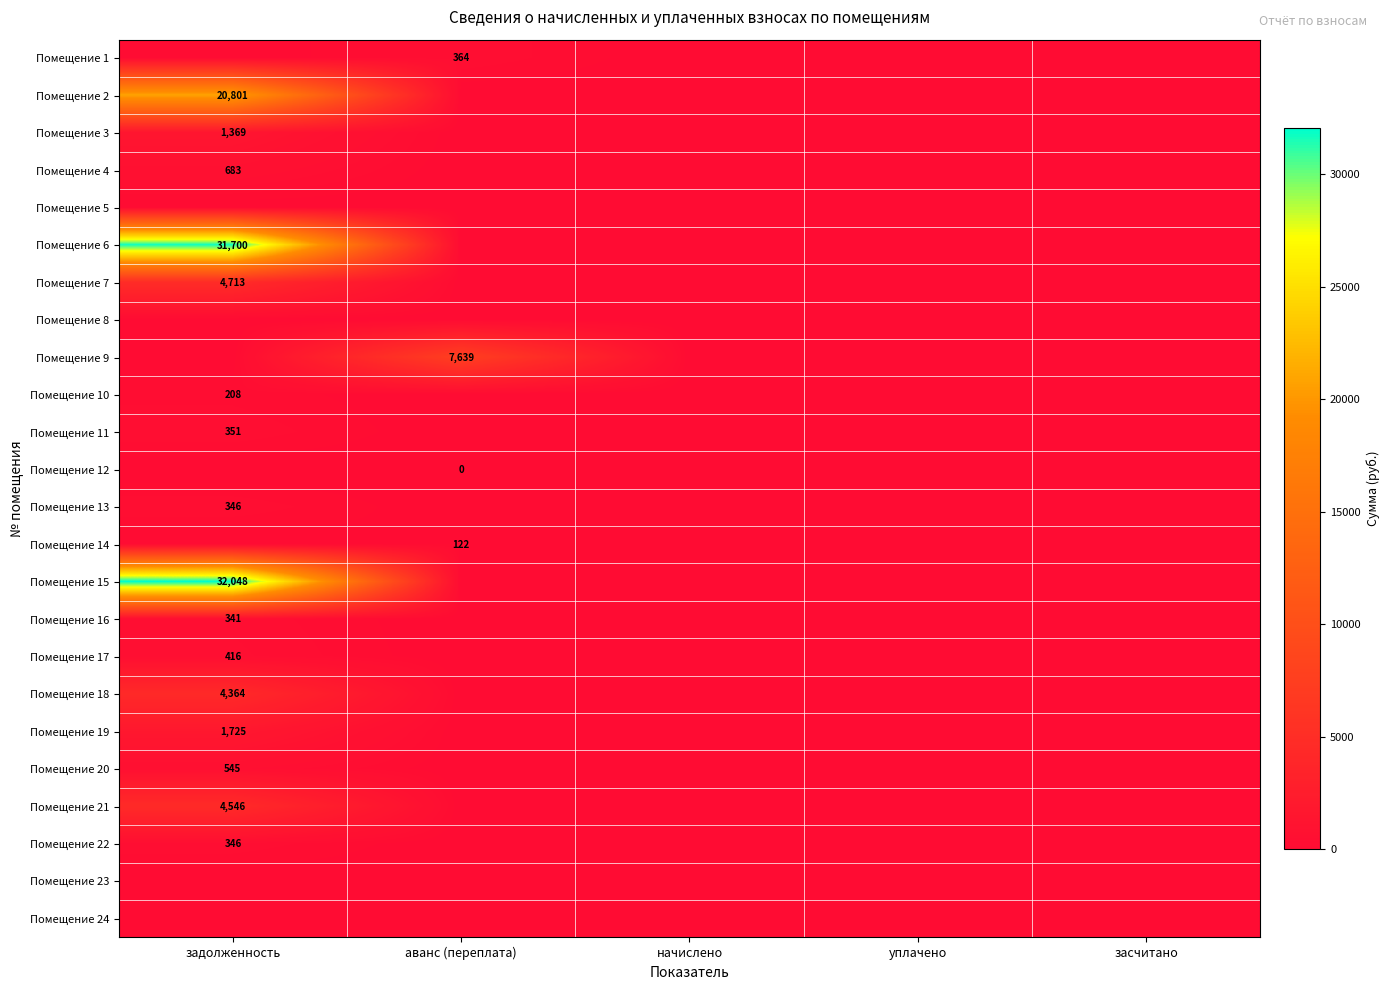

List the labels in order of Помещение 9 value, smallest first.

задолженность, начислено, уплачено, засчитано, аванс (переплата)